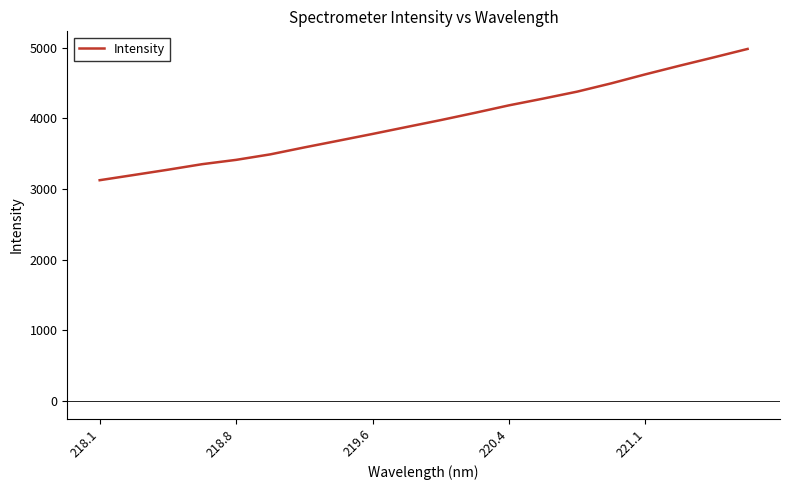

What is the difference between the maximum and minimum values?

1856.8